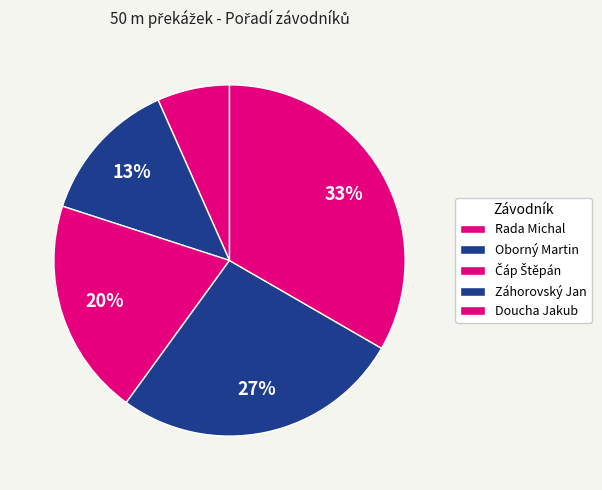

What percentage is NOT represented by Čáp Štěpán?

80.0%